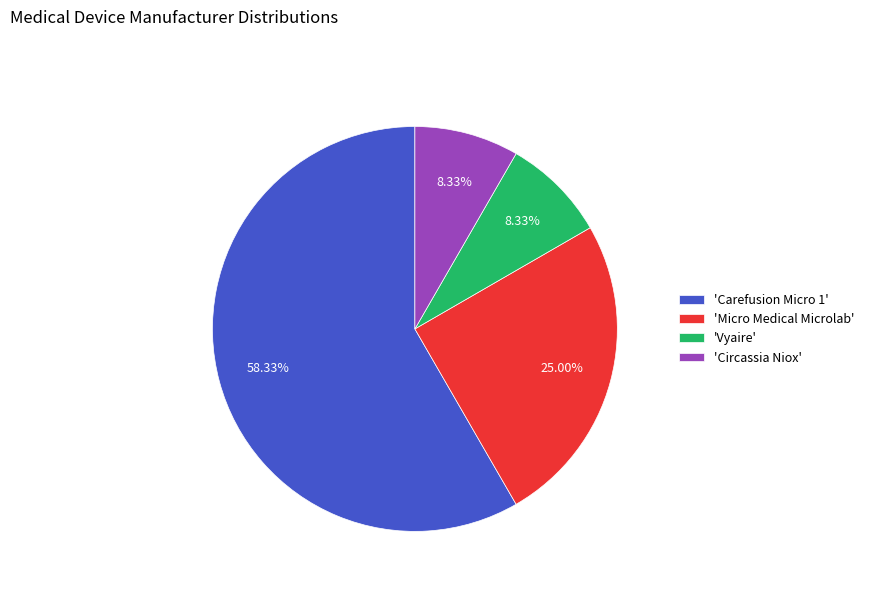

Between 'Circassia Niox' and 'Micro Medical Microlab', which is larger?

'Micro Medical Microlab'